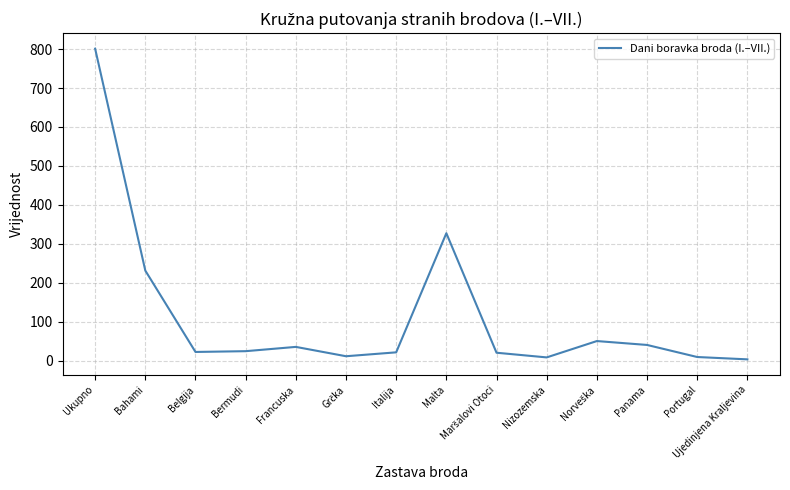

What is the difference between the maximum and minimum values?

798